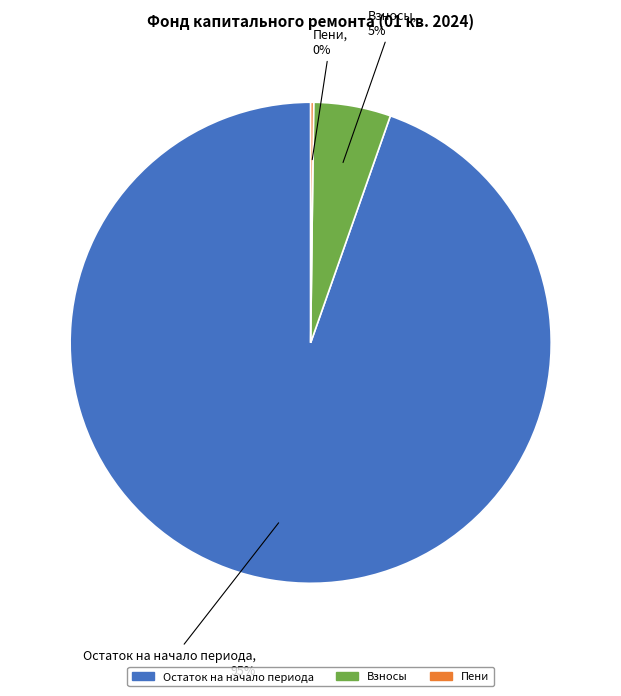

Is it true that Взносы is 1% of the pie?

False